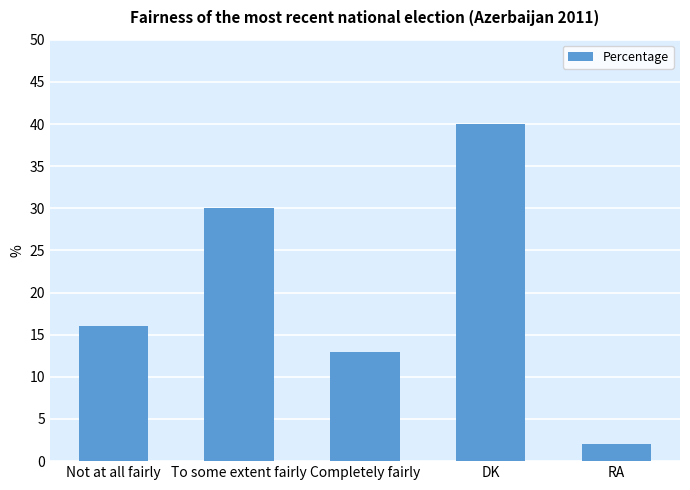

Where is the data nearest to the value 21?

Not at all fairly